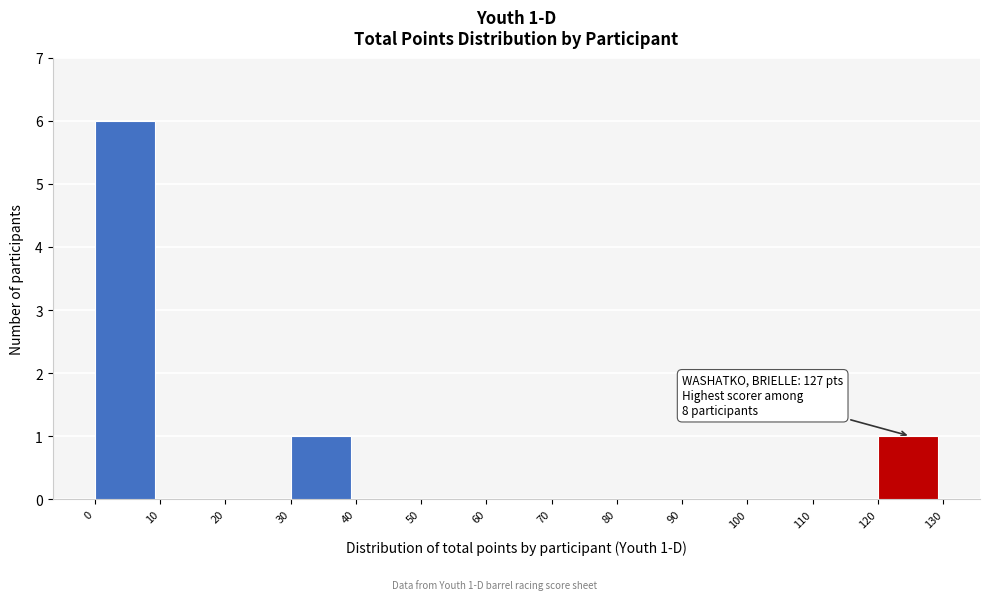

Over which range of the x-axis is the bar tallest?

0 to 10